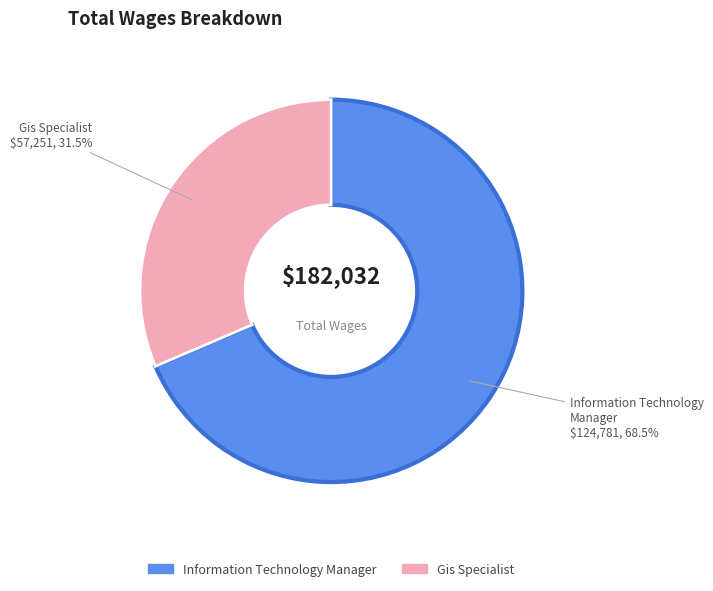

How many segments does this pie chart have?

2